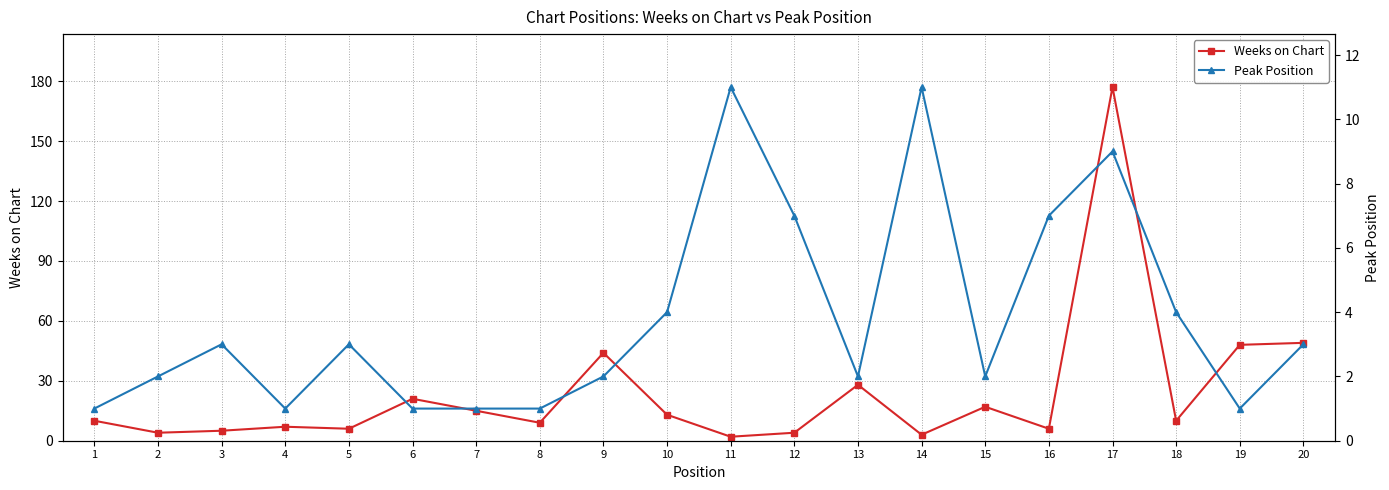

True or false: Weeks on Chart has a value of 15 at 8.

False